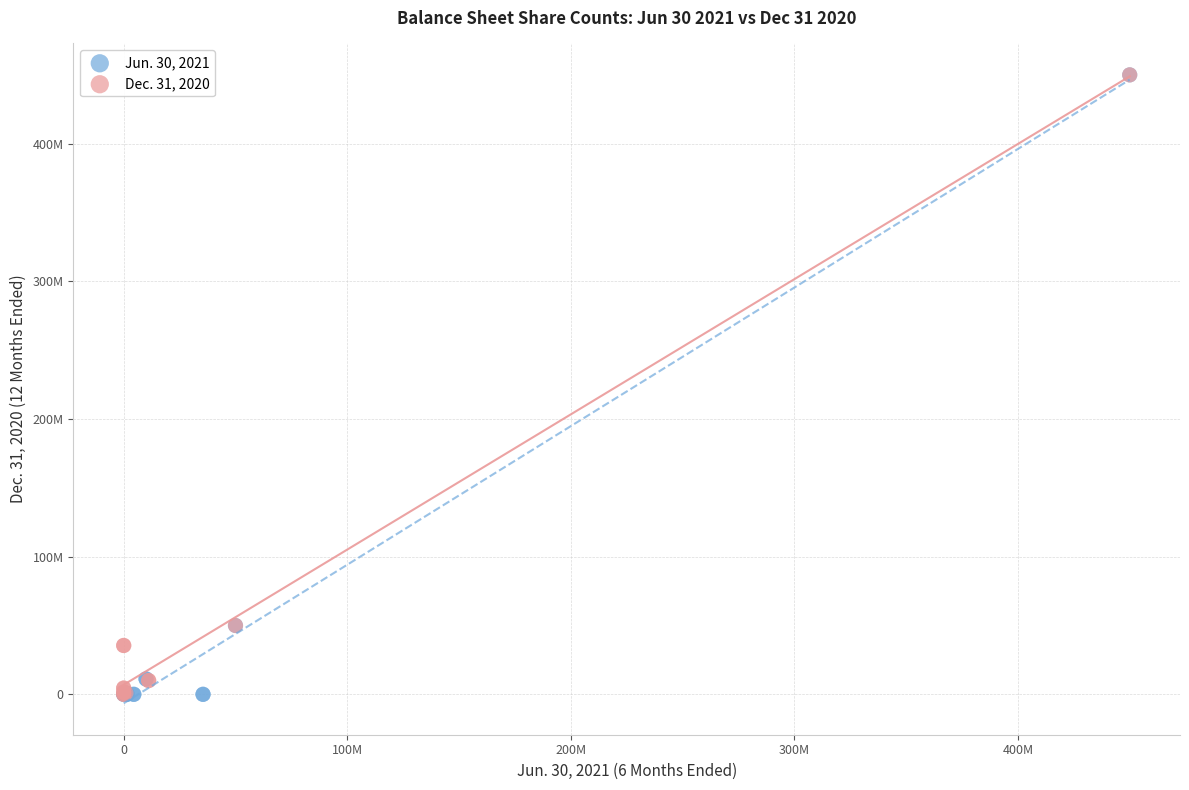

What are all the series names shown in the legend?

Jun. 30, 2021, Dec. 31, 2020